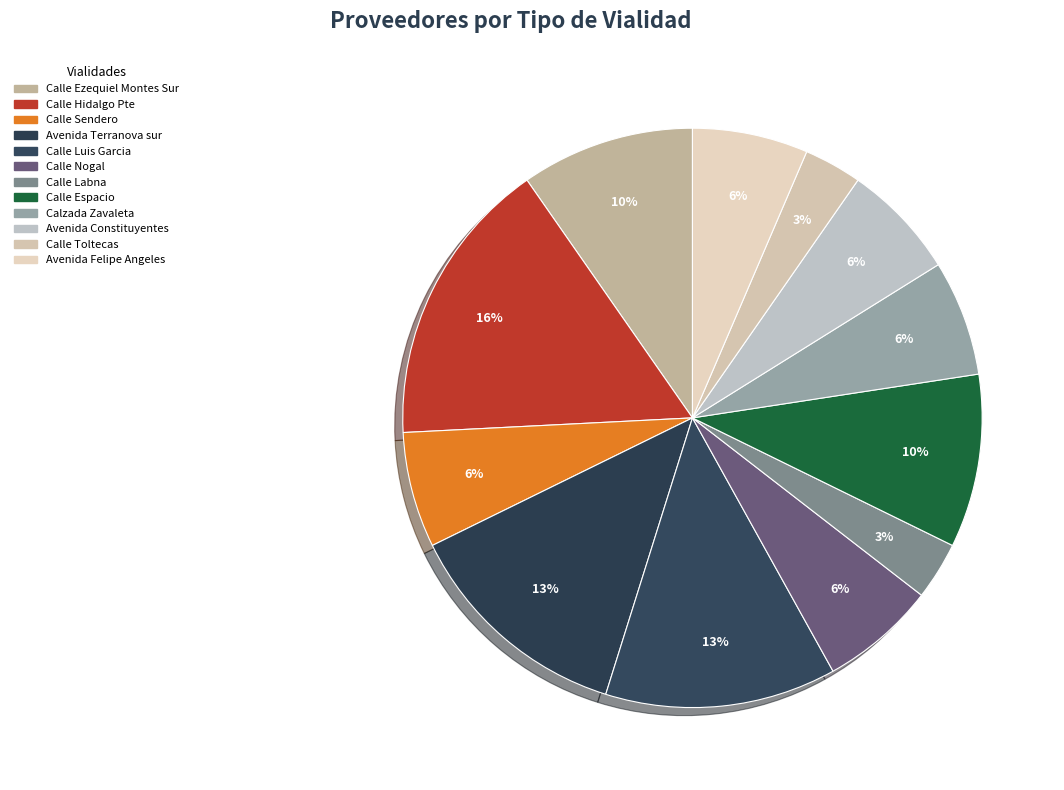

Is Avenida Felipe Angeles the majority of the pie?

No